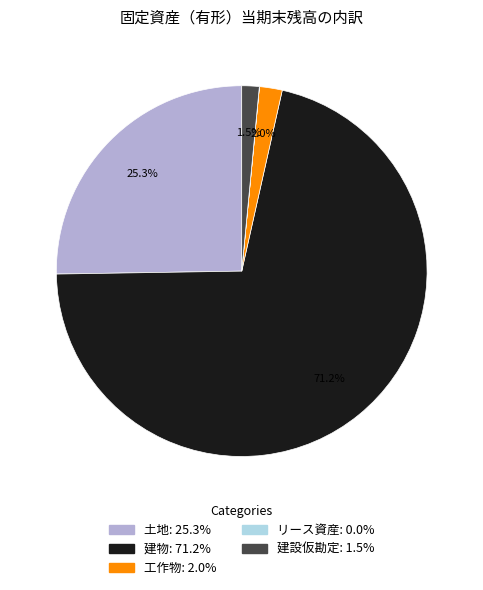

What is the largest slice in the pie chart?

建物